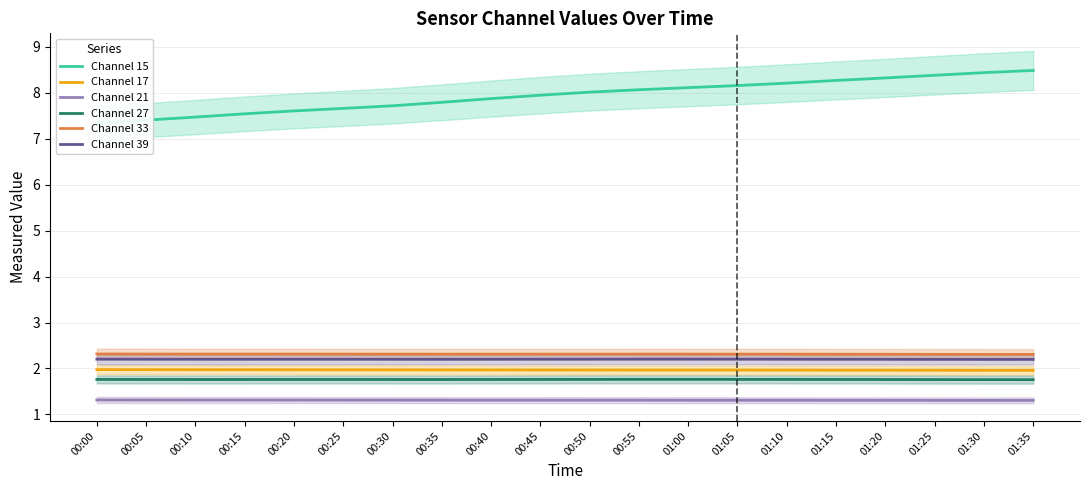

What position from the right is 00:10?

18